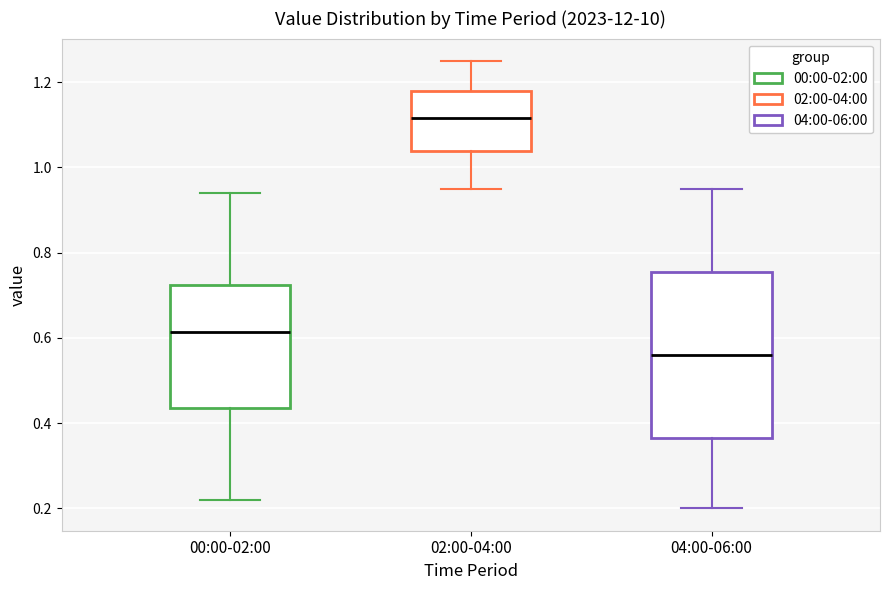

Reading left to right, read every box against the y-axis: the position of its median line, the range the box covers, and the ends of its whiskers. The values are not printed on the chart, so give them approximately, as read against the axis.

00:00-02:00: median 0.62, box 0.44 to 0.72, whiskers 0.22 to 0.94
02:00-04:00: median 1.12, box 1.04 to 1.18, whiskers 0.96 to 1.26
04:00-06:00: median 0.56, box 0.36 to 0.76, whiskers 0.20 to 0.96